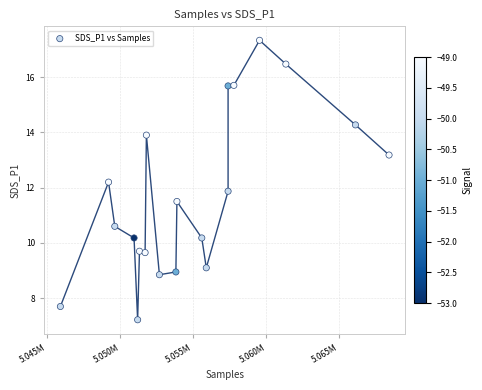

What is the range of Y values (max minus min)?

10.1